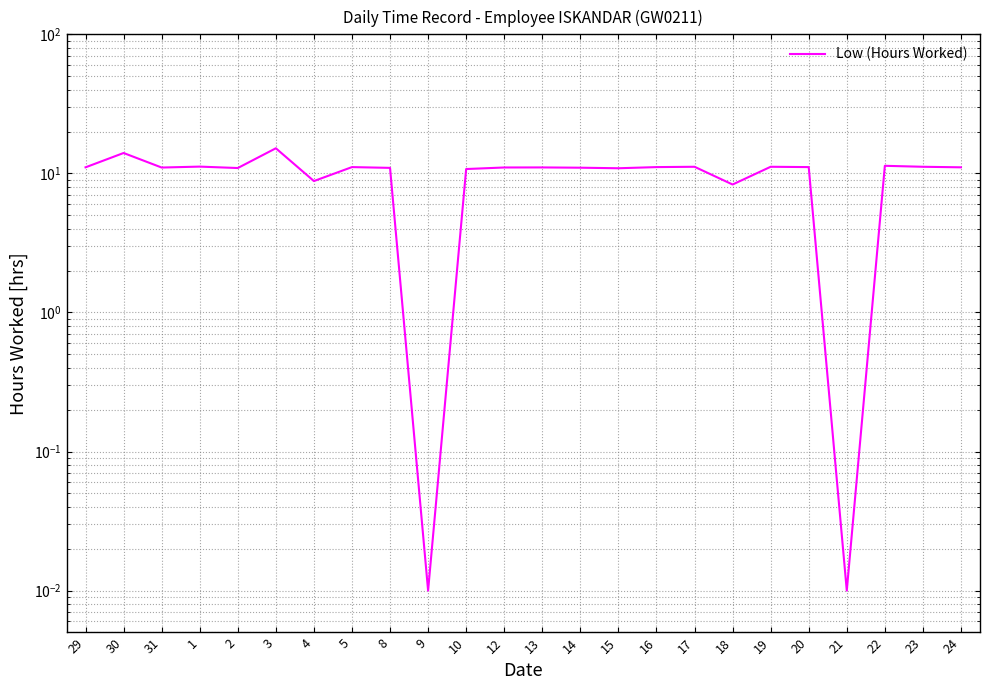

Reading left to right, extract all data points from this chart.

11.1	14.0	11.0	11.2	10.9	15.2	8.8	11.1	11.0	0.0	10.8	11.0	11.0	11.0	10.9	11.1	11.2	8.3	11.2	11.1	0.0	11.3	11.2	11.1